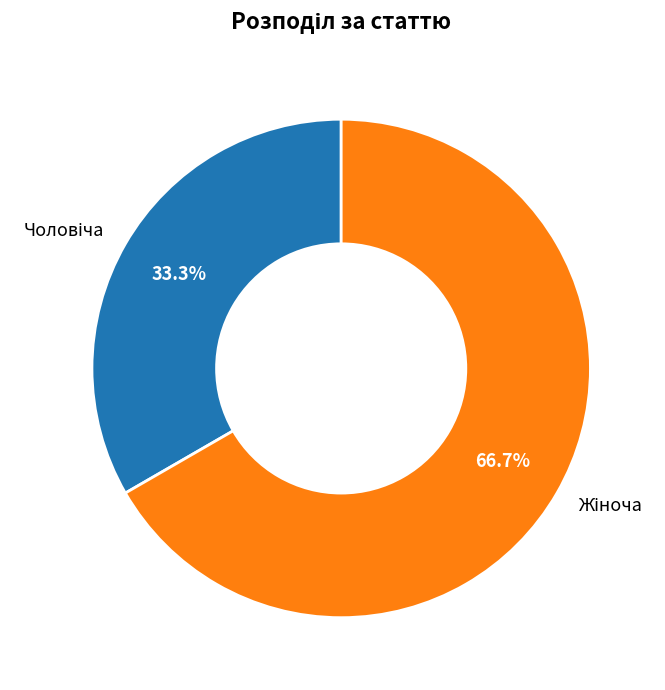

Does any single category account for the majority?

Yes